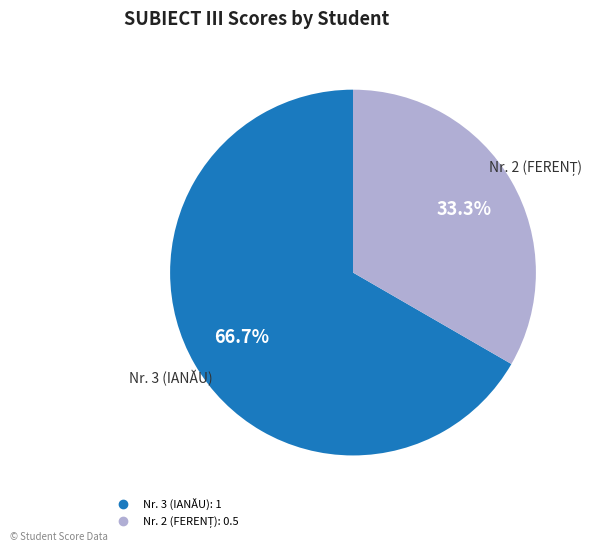

Is there a majority slice in this chart?

Yes